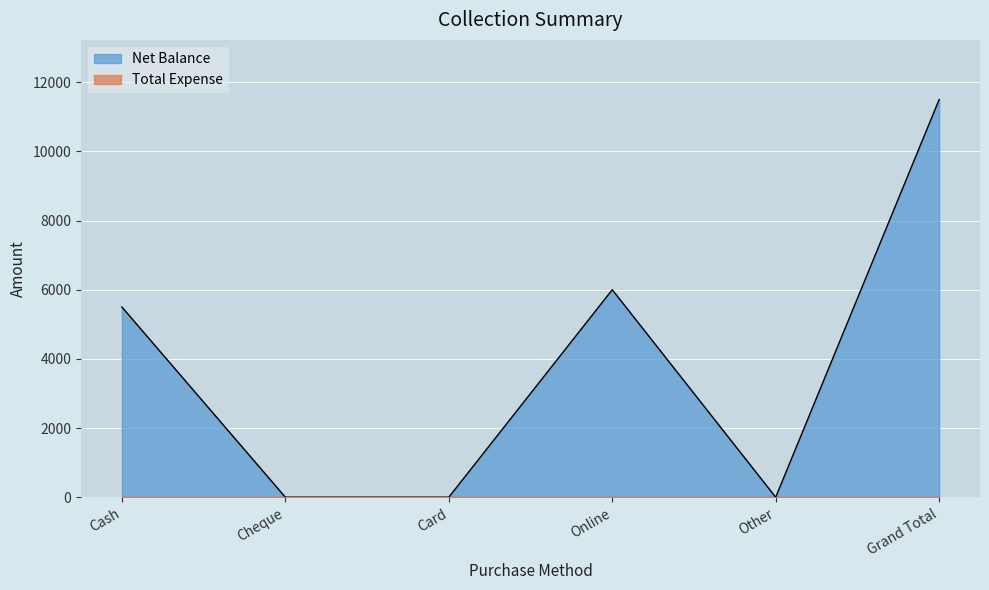

How many lines are shown in the chart?

2